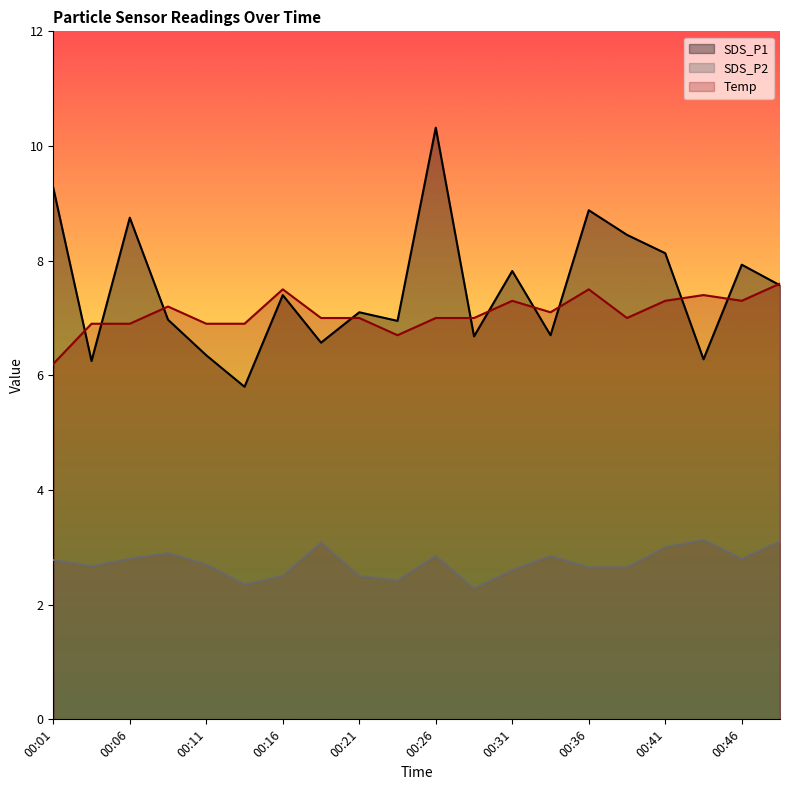

True or false: Temp has a value of 11.4 at 00:46.

False